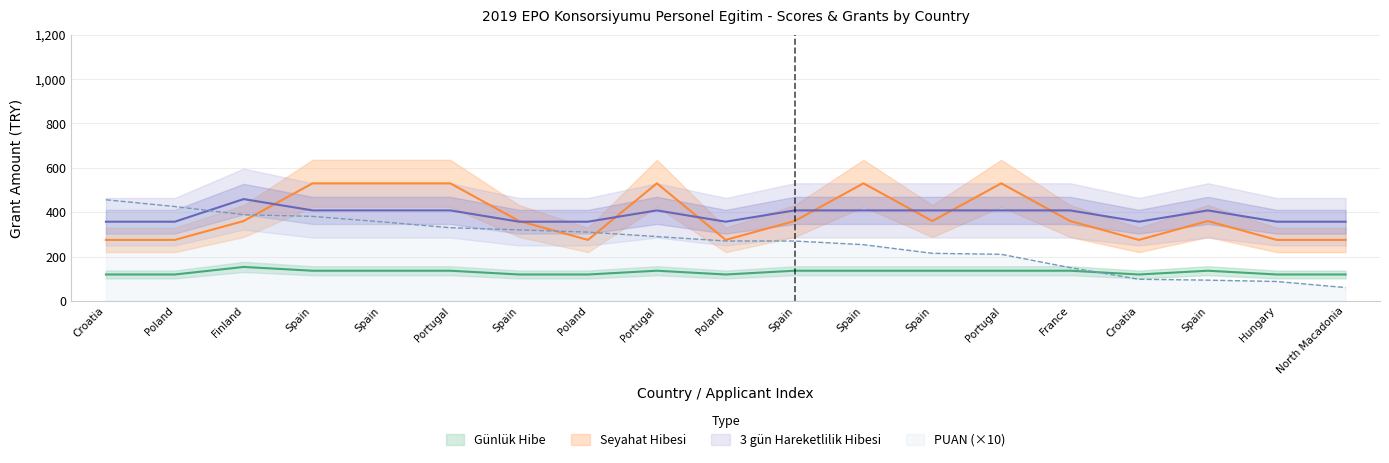

At which category does the chart reach its peak across all series?

Spain